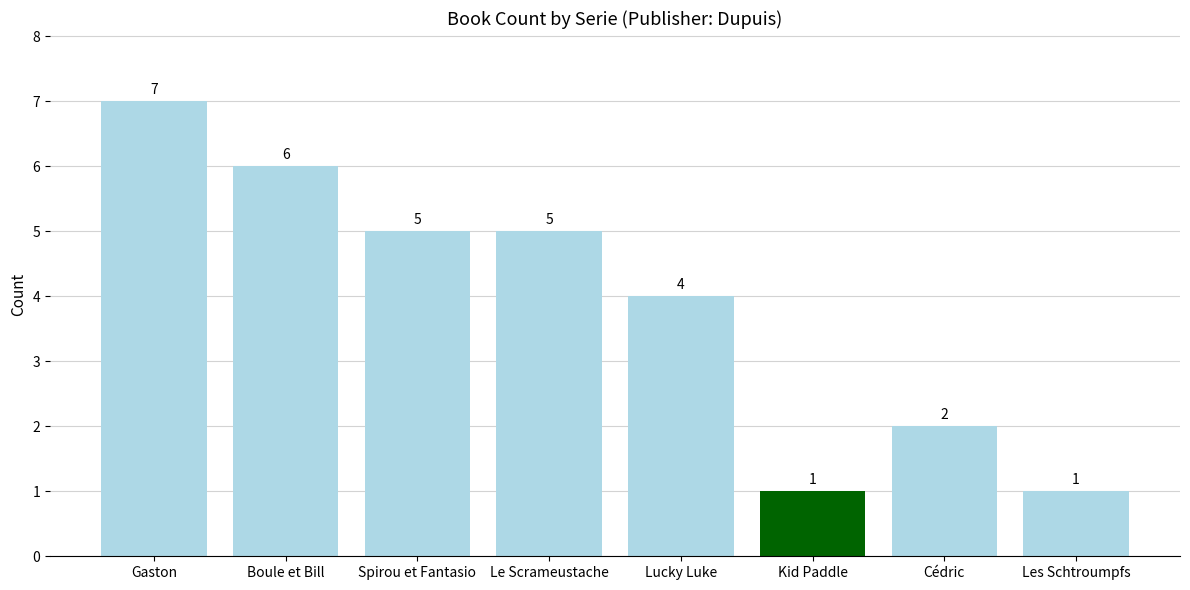

What is the greatest value displayed?

7